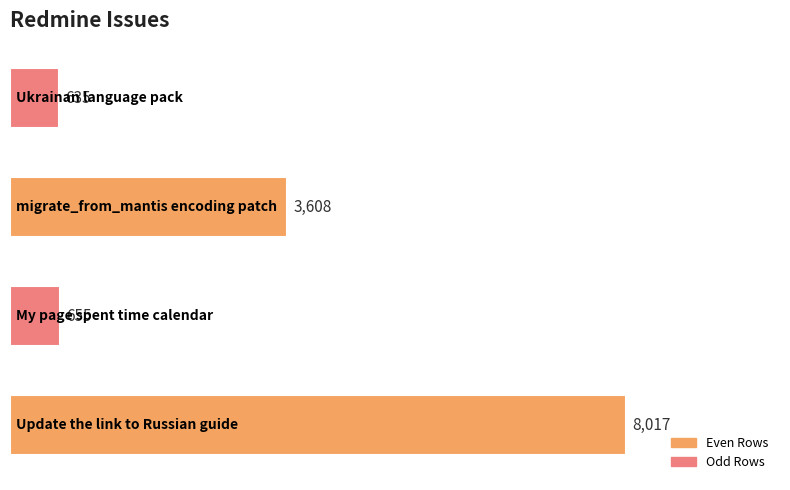

Does the chart contain any negative values?

No